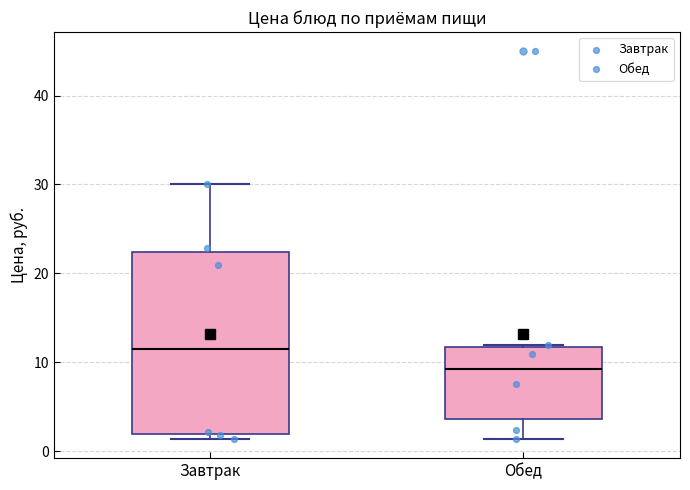

Reading left to right, read every box against the y-axis: the position of its median line, the range the box covers, and the ends of its whiskers. The values are not printed on the chart, so give them approximately, as read against the axis.

Завтрак: median 12, box 2 to 22, whiskers 1 to 30
Обед: median 9, box 4 to 12, whiskers 1 to 12